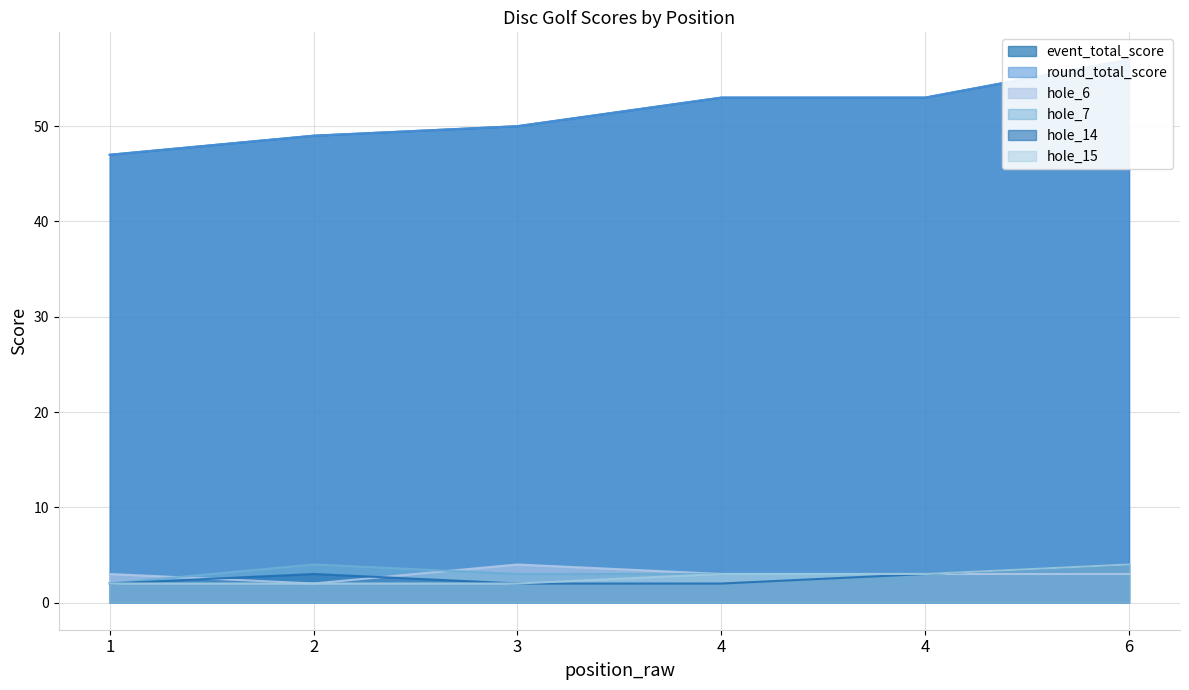

What is the approximate value of round_total_score at 4, to the nearest 5?

55